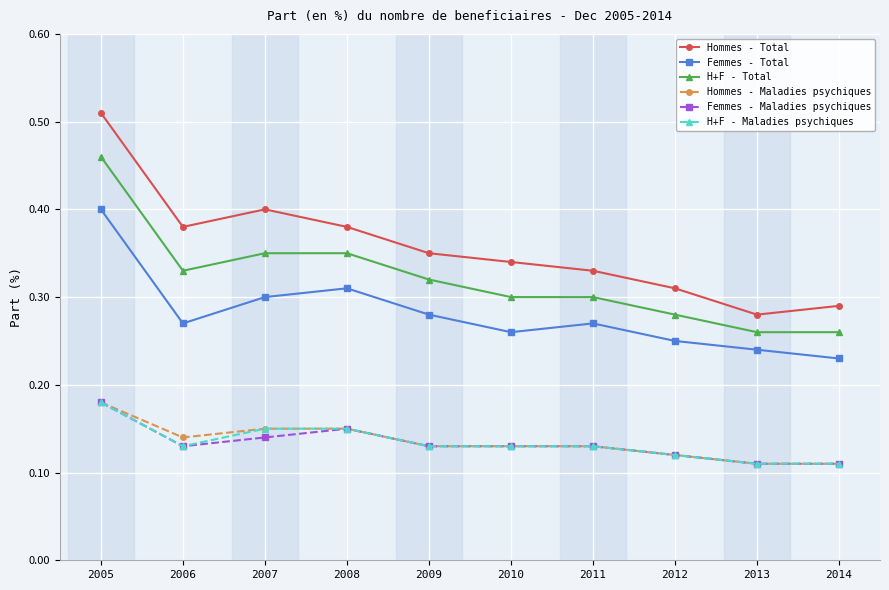

Which label corresponds to the largest value in the chart?

2005